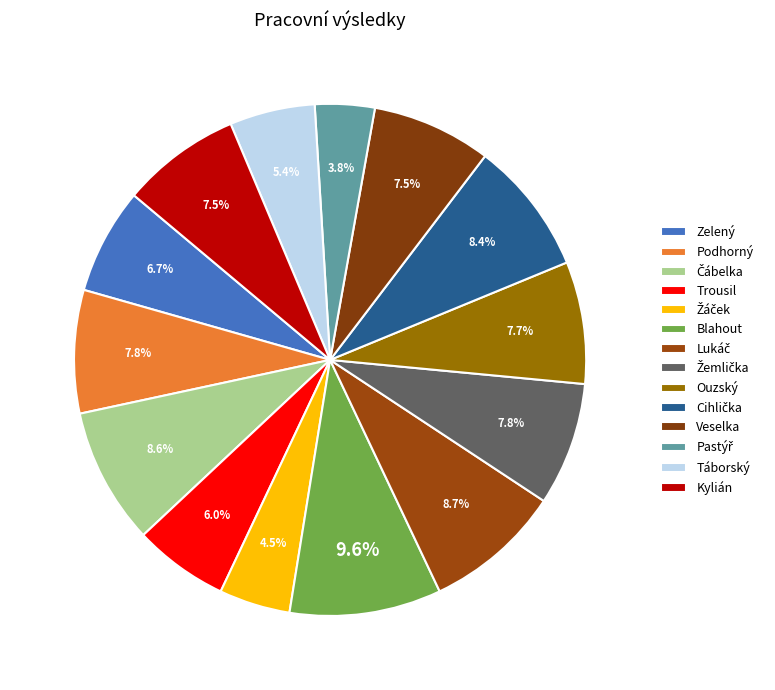

Between Blahout and Veselka, which is larger?

Blahout